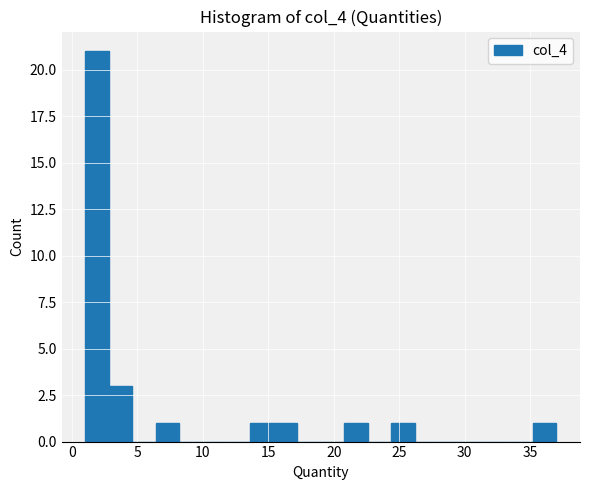

Read against the x-axis, roughly where is the centre of the tallest bar?

2.0